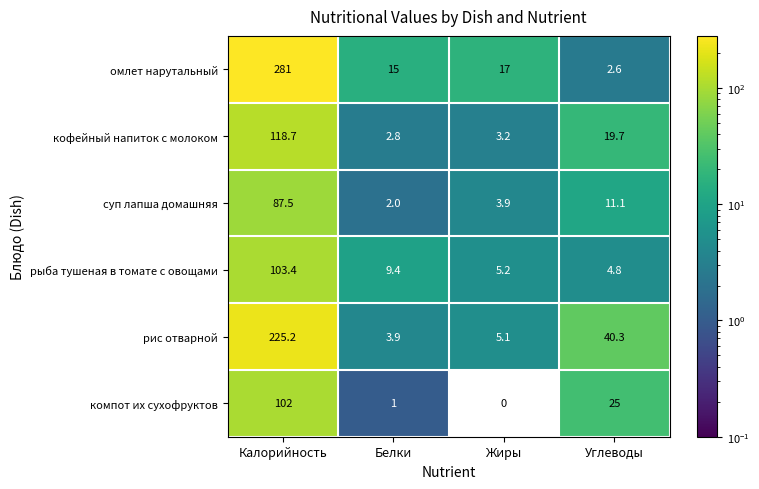

Which series has the largest range (max minus min)?

омлет нарутальный